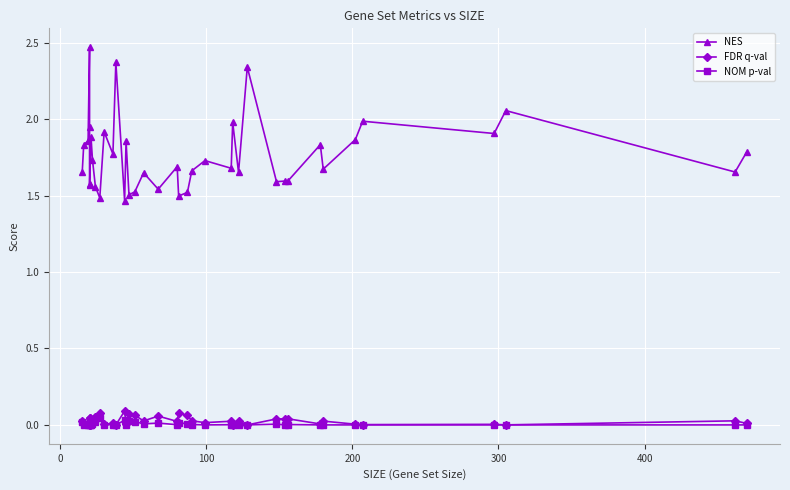

True or false: FDR q-val and NOM p-val cross at least once.

False